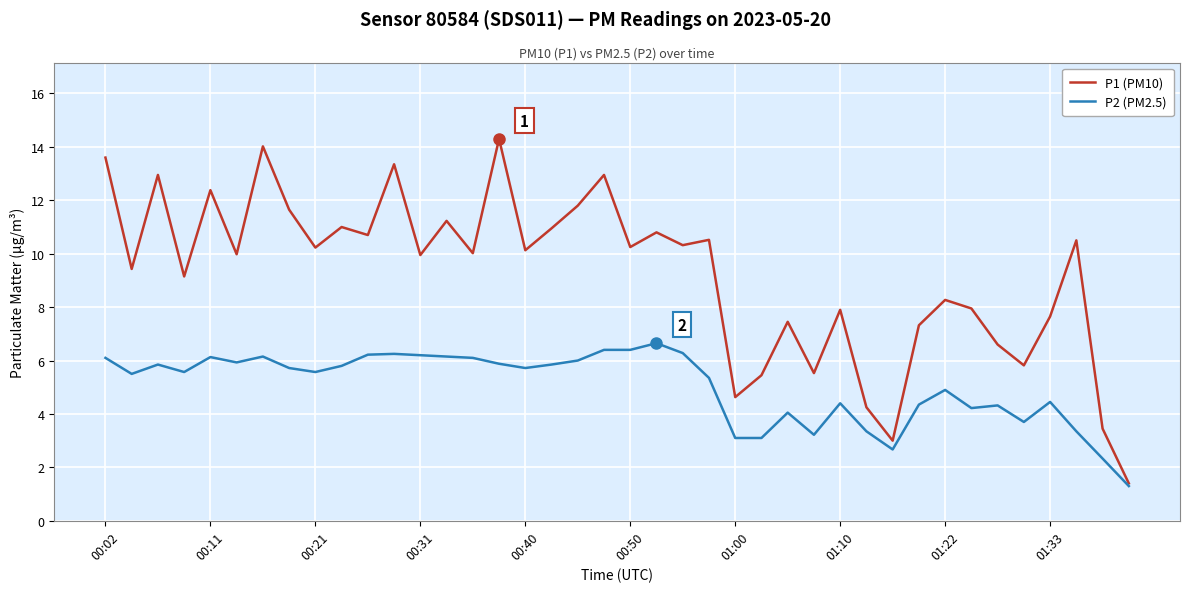

Which series has the largest total across all categories?

P1 (PM10)